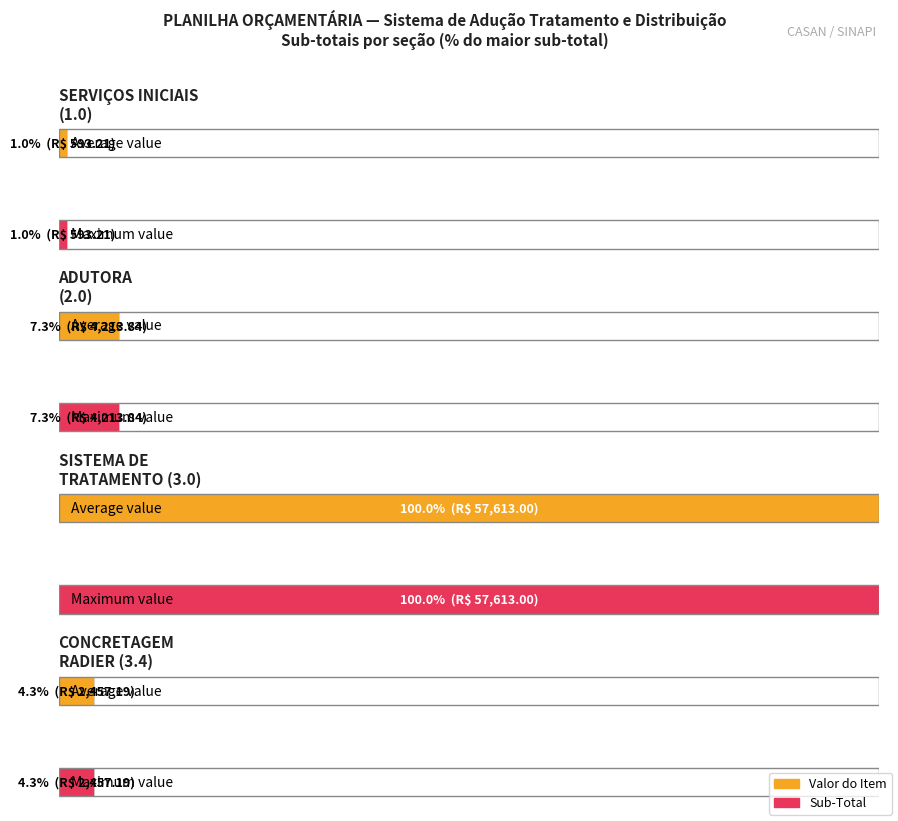

At how many categories does at least one series exceed 25938?

1